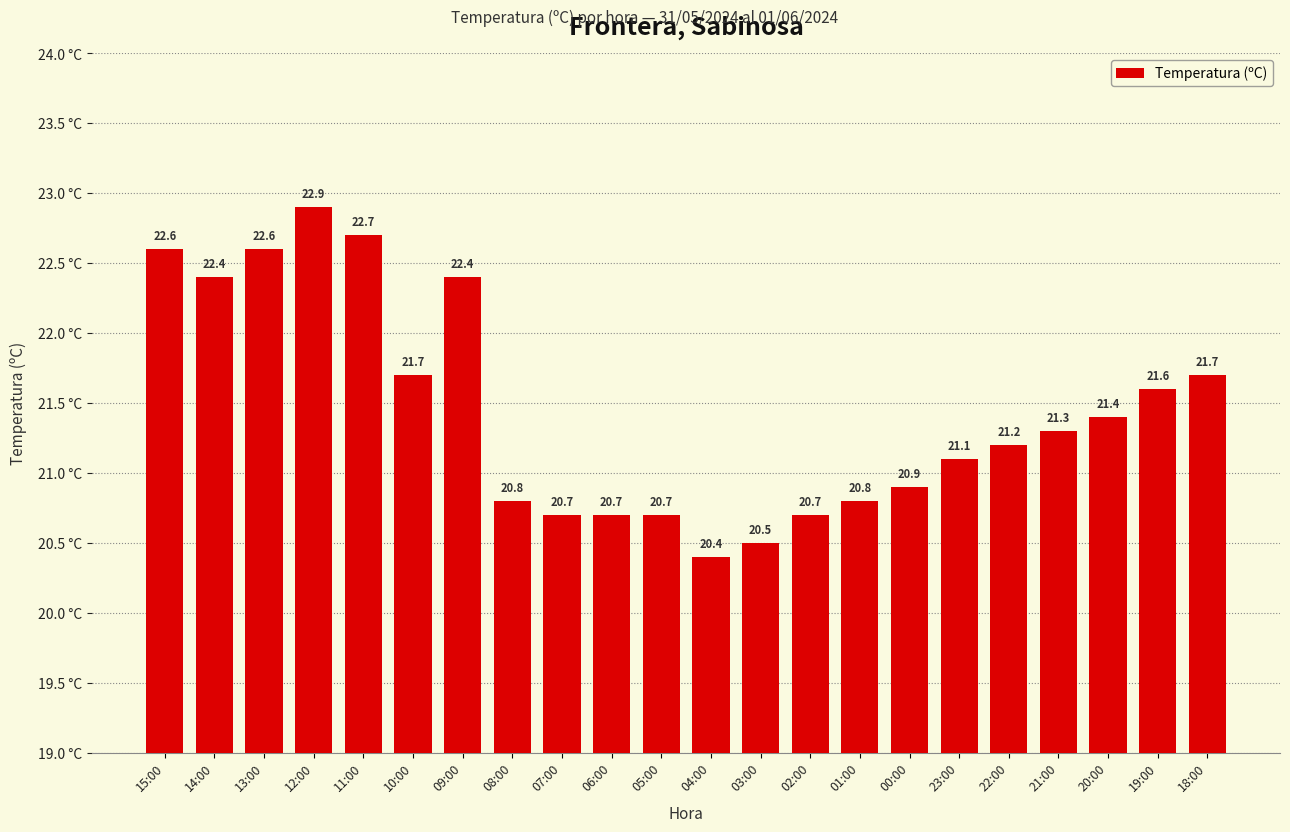

Reading left to right, list all the values displayed in this chart.

15:00=22.6	14:00=22.4	13:00=22.6	12:00=22.9	11:00=22.7	10:00=21.7	09:00=22.4	08:00=20.8	07:00=20.7	06:00=20.7	05:00=20.7	04:00=20.4	03:00=20.5	02:00=20.7	01:00=20.8	00:00=20.9	23:00=21.1	22:00=21.2	21:00=21.3	20:00=21.4	19:00=21.6	18:00=21.7